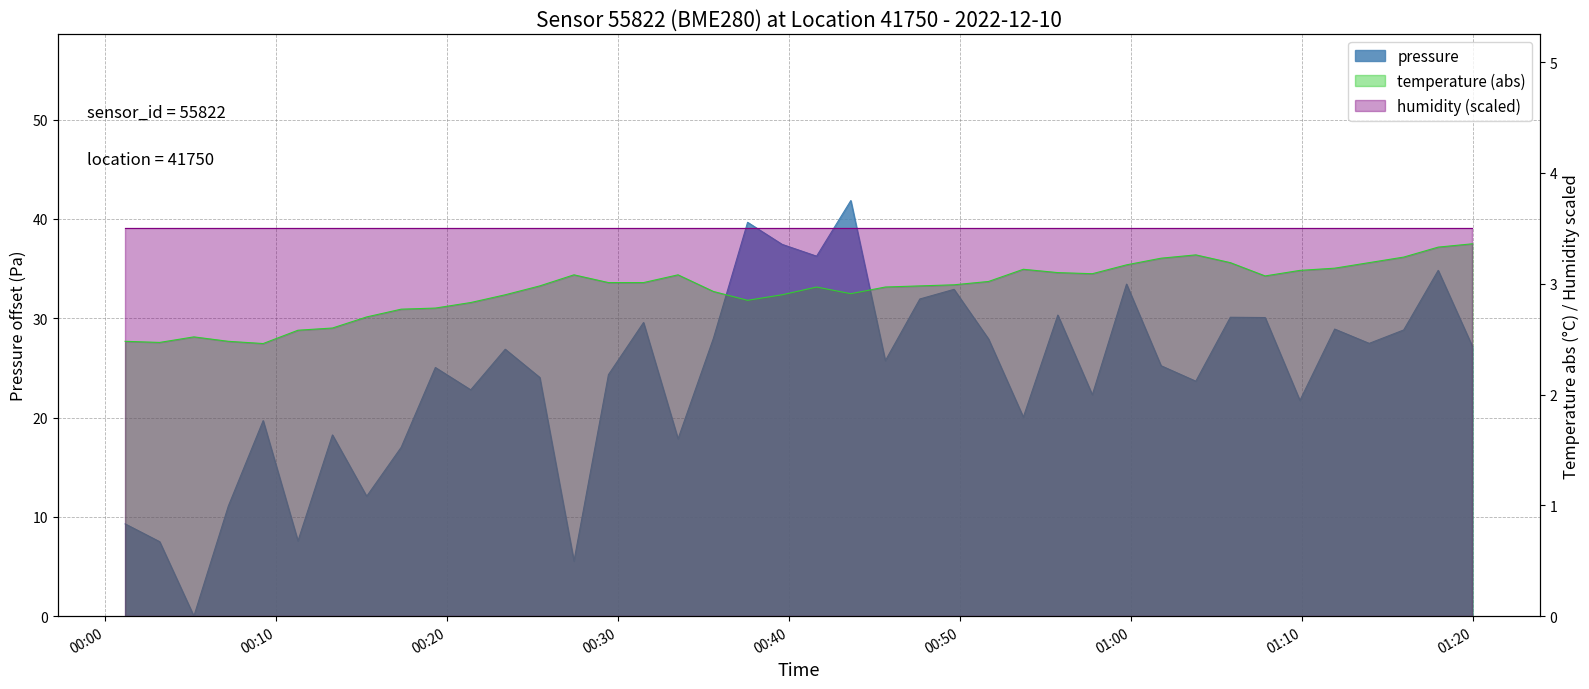

How many positive values does the pressure series have?

39